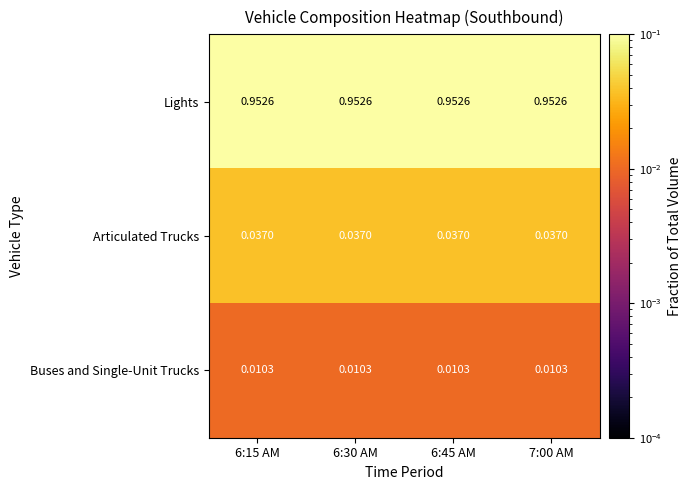

List the series in order of their peak value, lowest first.

Buses and Single-Unit Trucks, Articulated Trucks, Lights